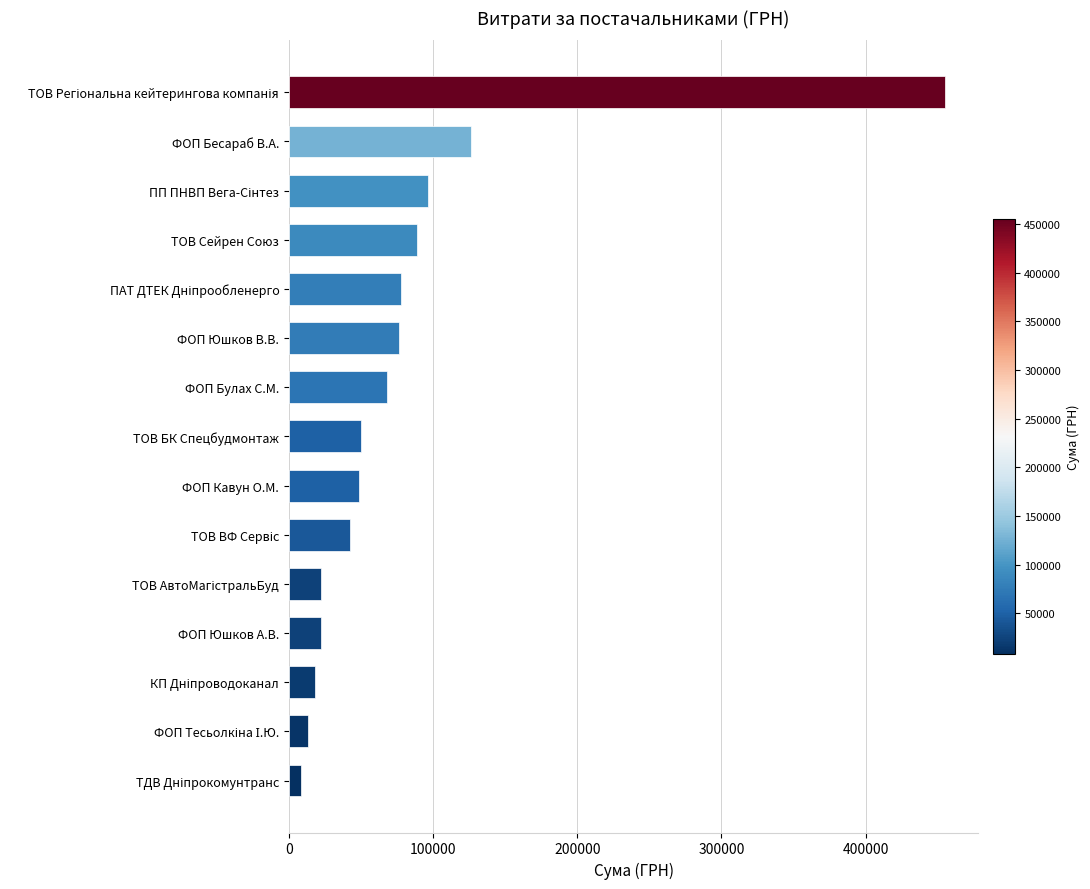

What is the minimum value shown in the chart?

8086.0